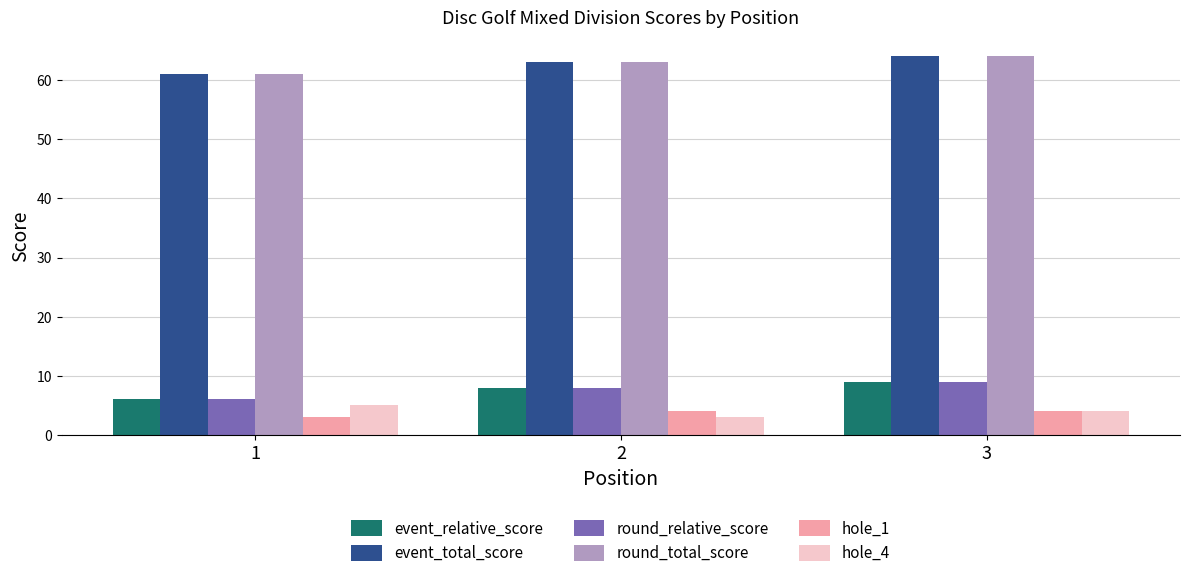

How many distinct data groups are displayed?

6